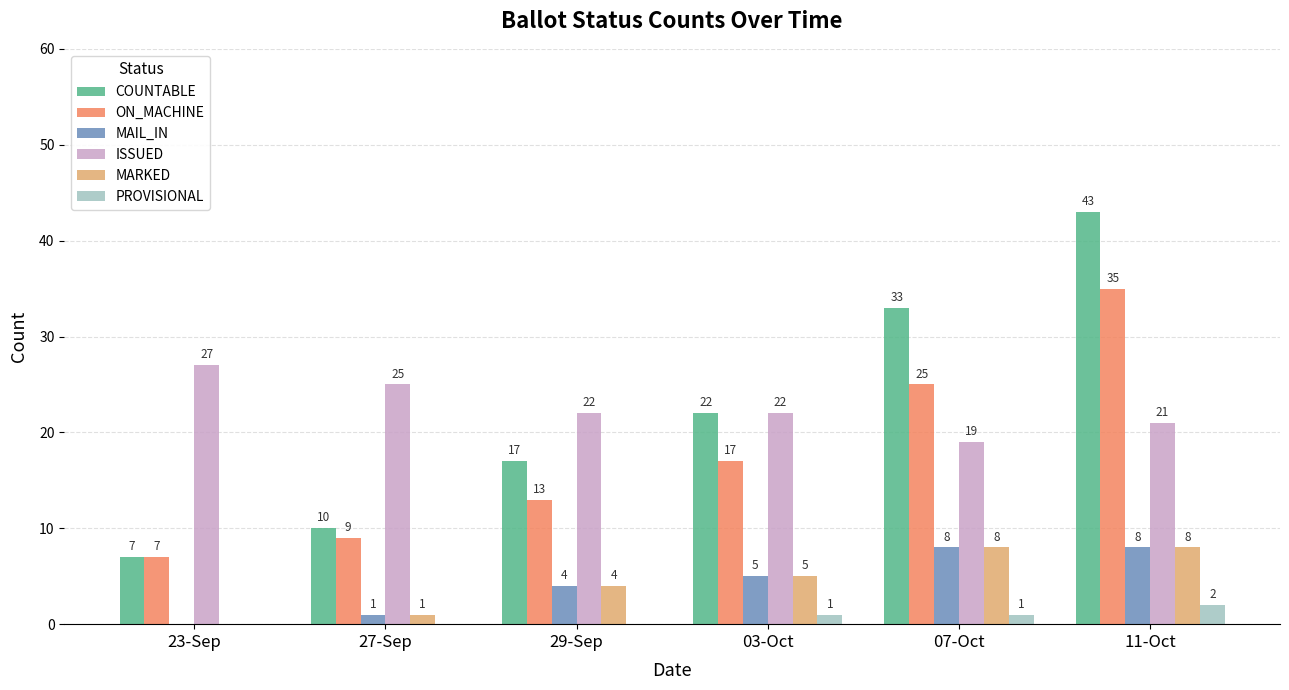

Which series changed the most between 23-Sep and 07-Oct?

COUNTABLE